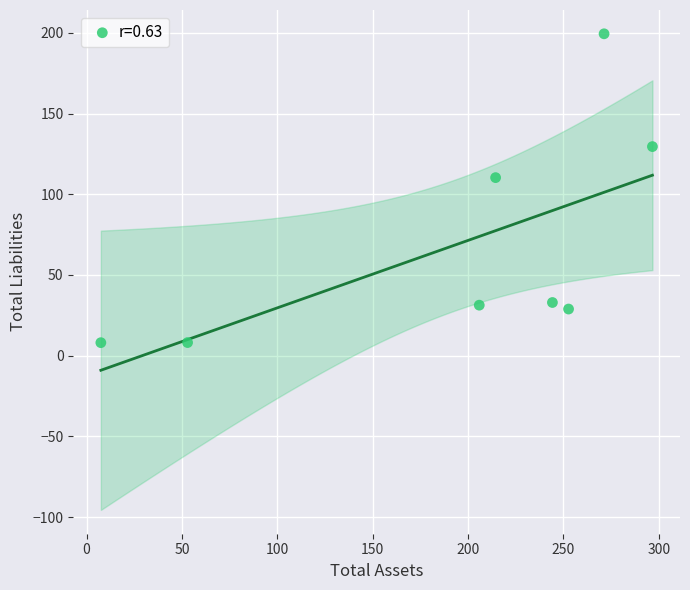

What Y value in the scatter plot is closest to 103?

110.3